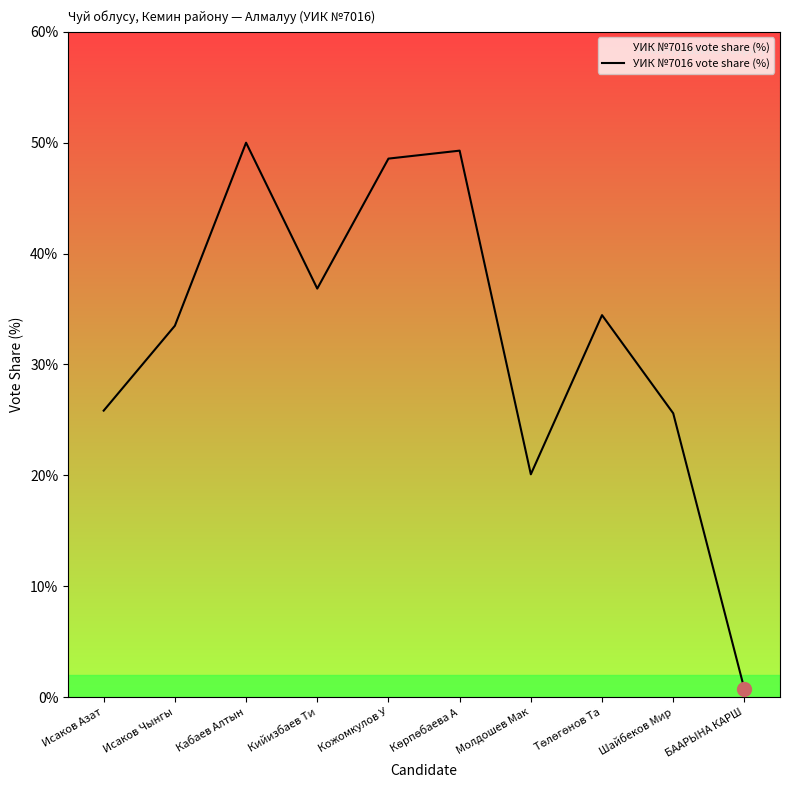

What is the difference between the maximum and minimum values?

49.3